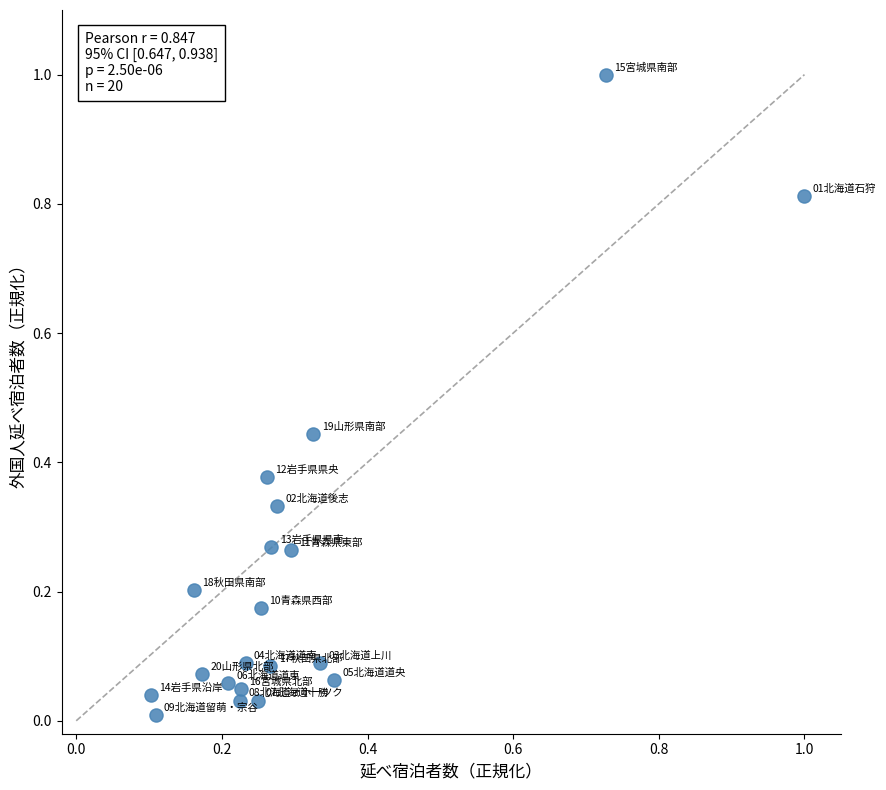

What is the range of Y values (max minus min)?

1.0